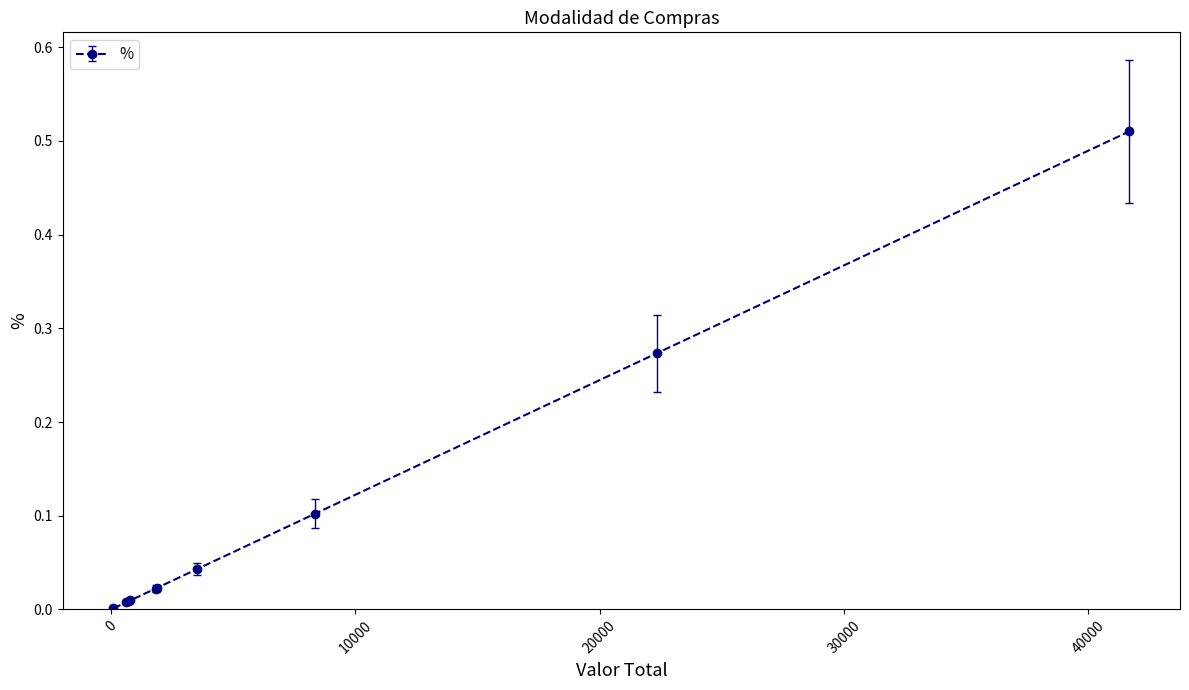

What is the difference between the second highest and second lowest values?

0.3